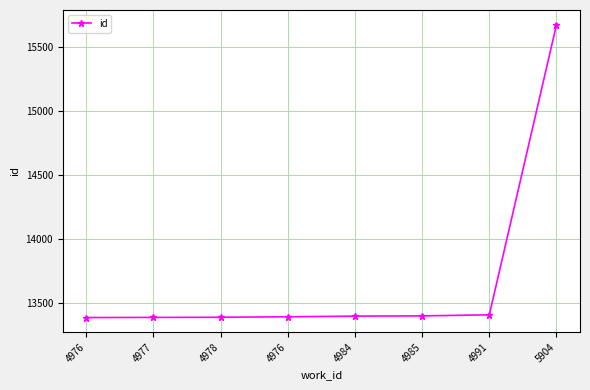

What is the change in value from 4984 to 4991?

+10